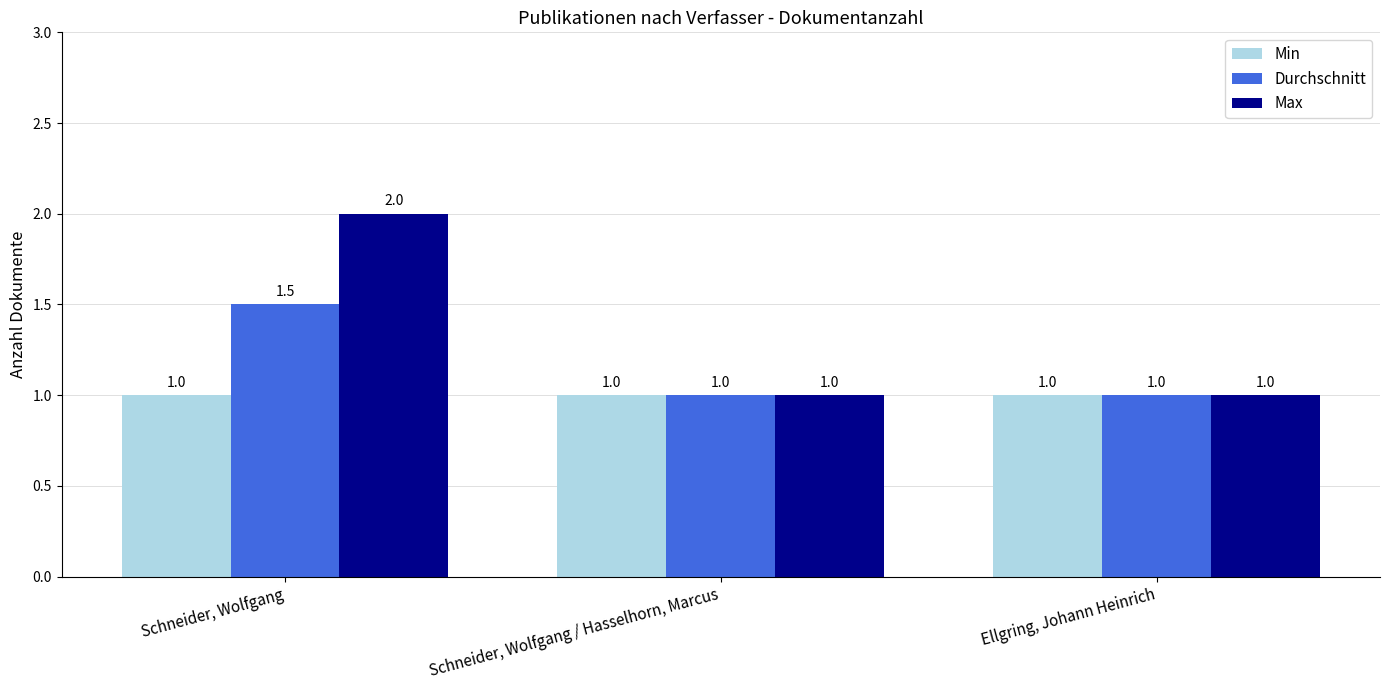

Which series has the largest range (max minus min)?

Max